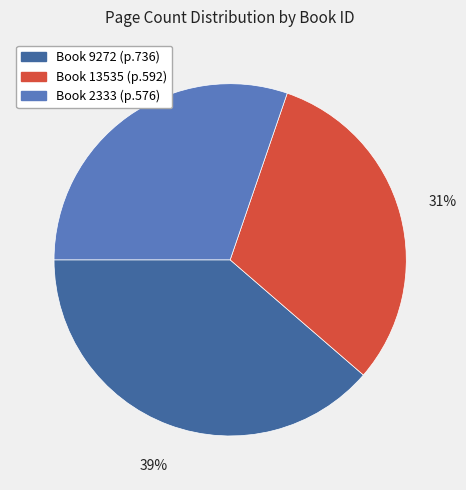

Is there a majority slice in this chart?

No